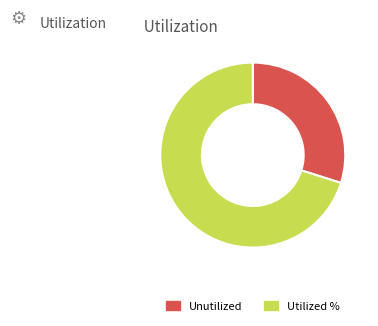

Count the number of slices in the pie.

2